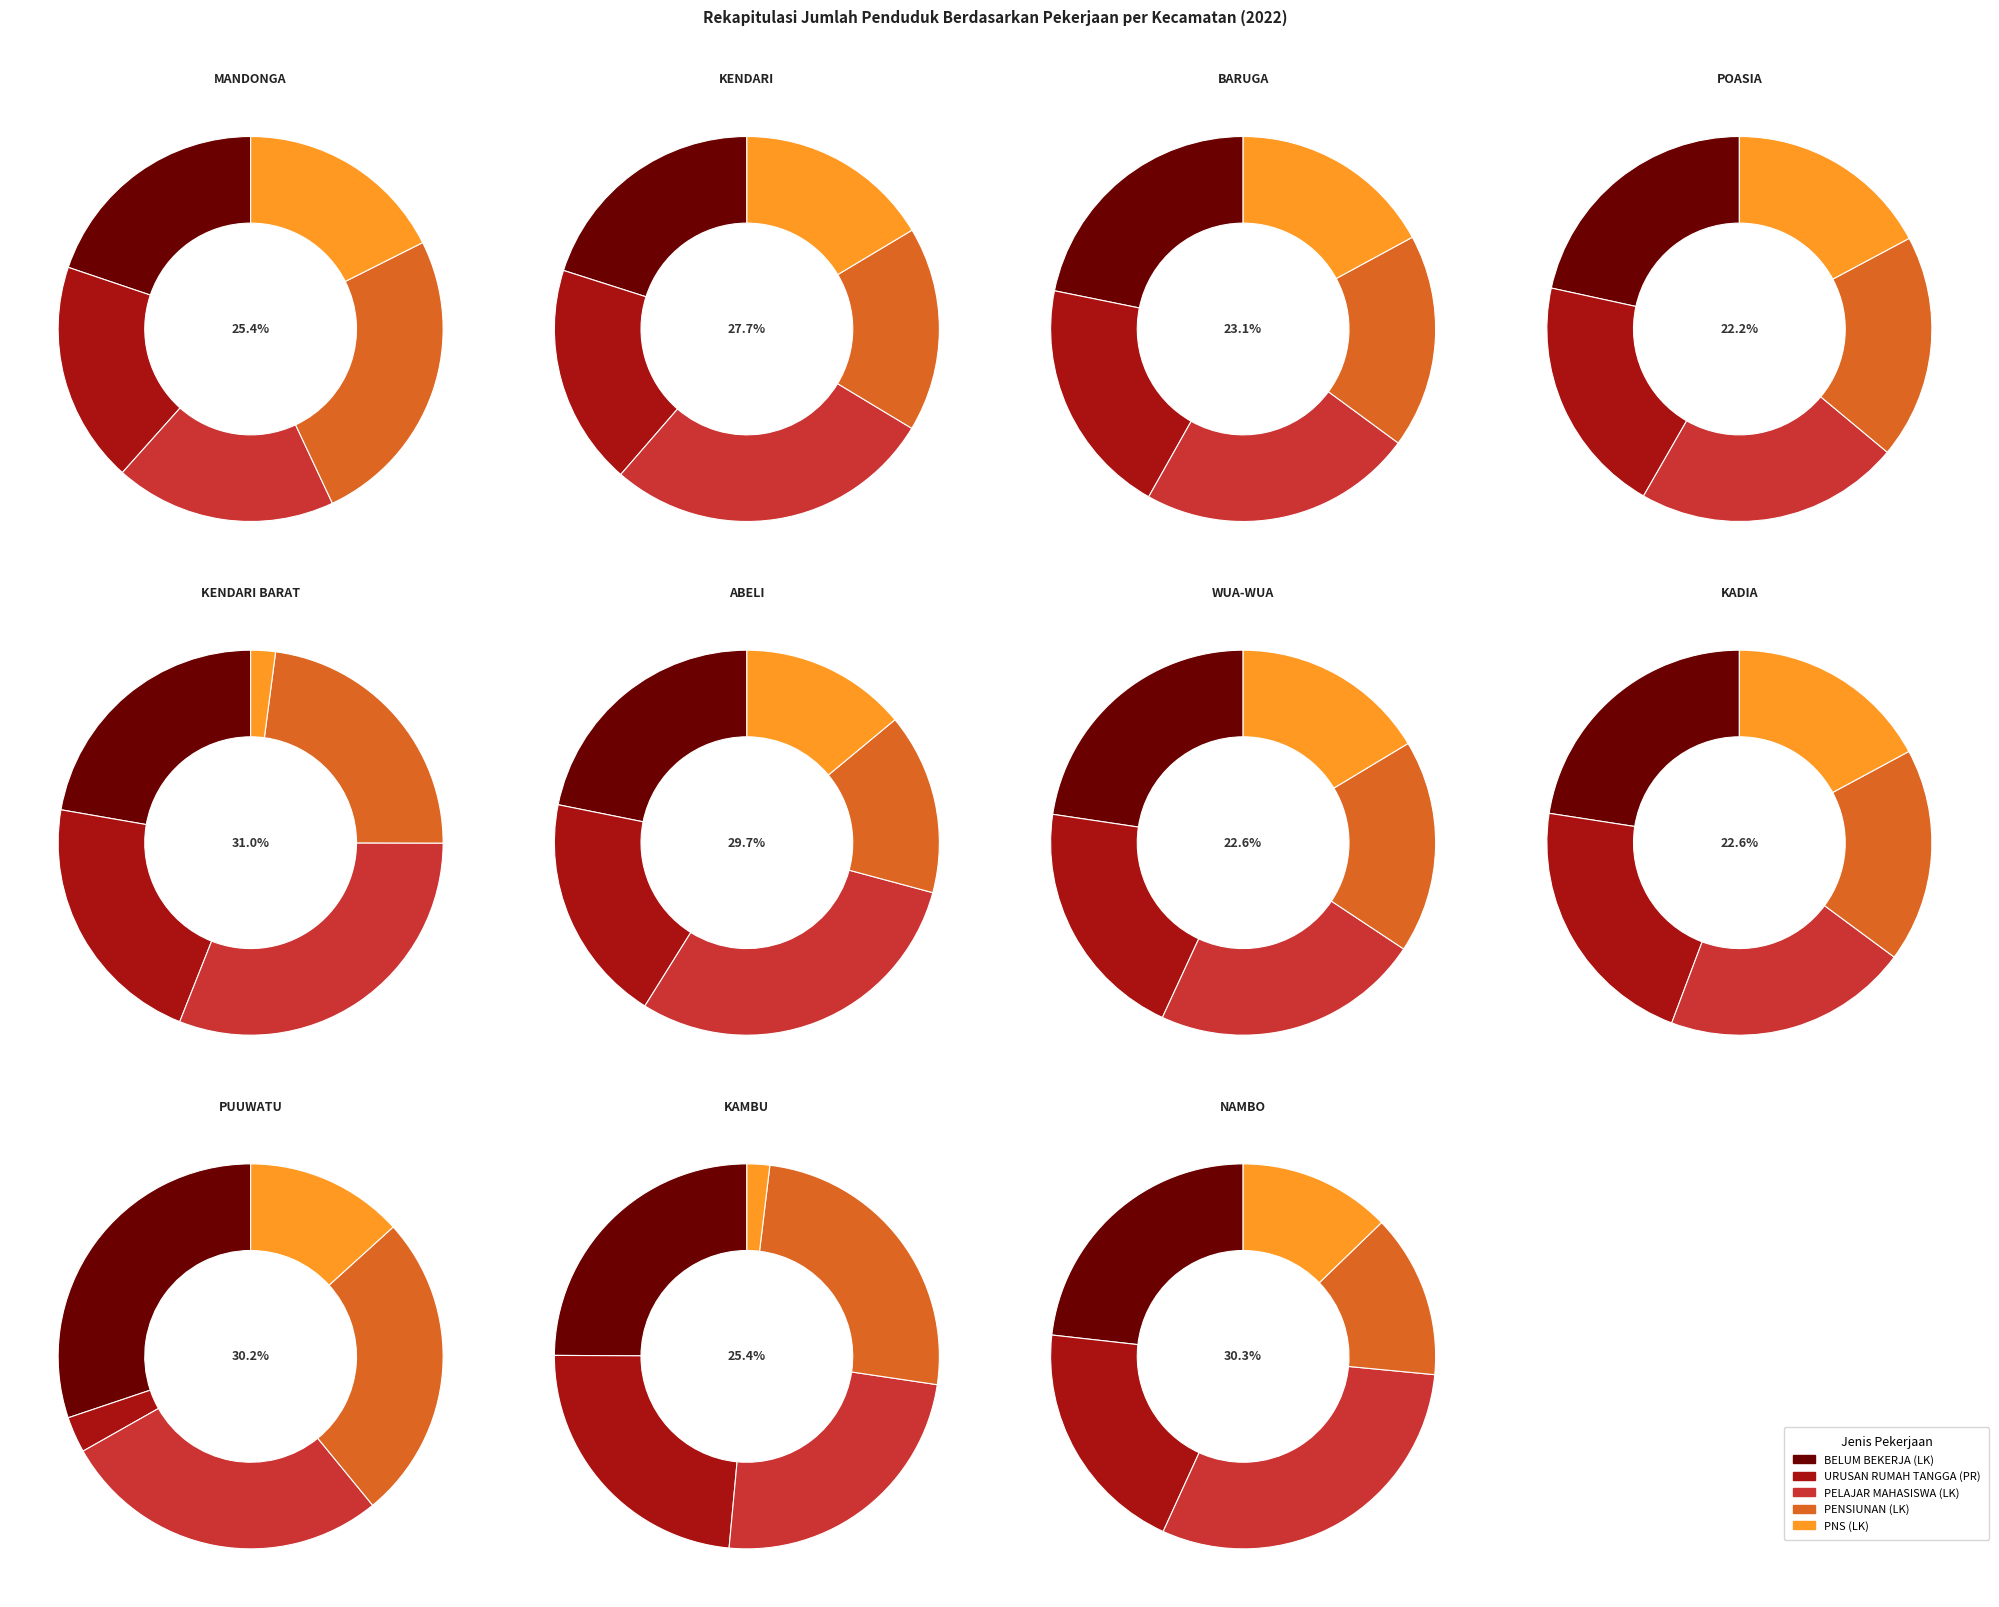

Is KADIA the majority of the pie?

No